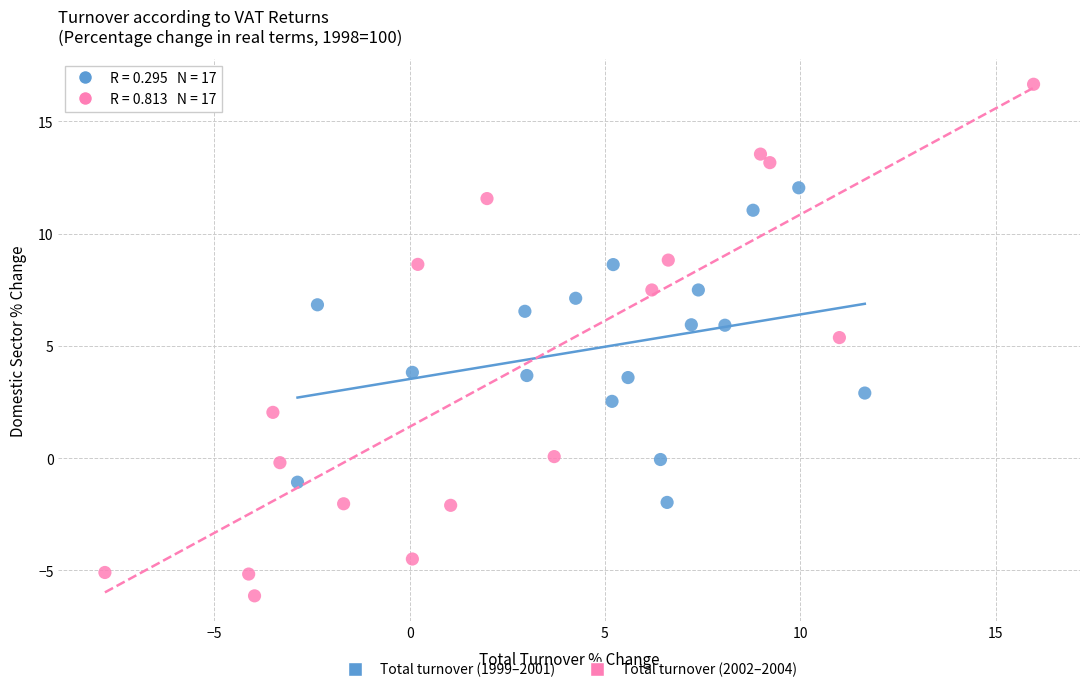

Which series contains the highest Y value?

Total turnover (2002–2004)